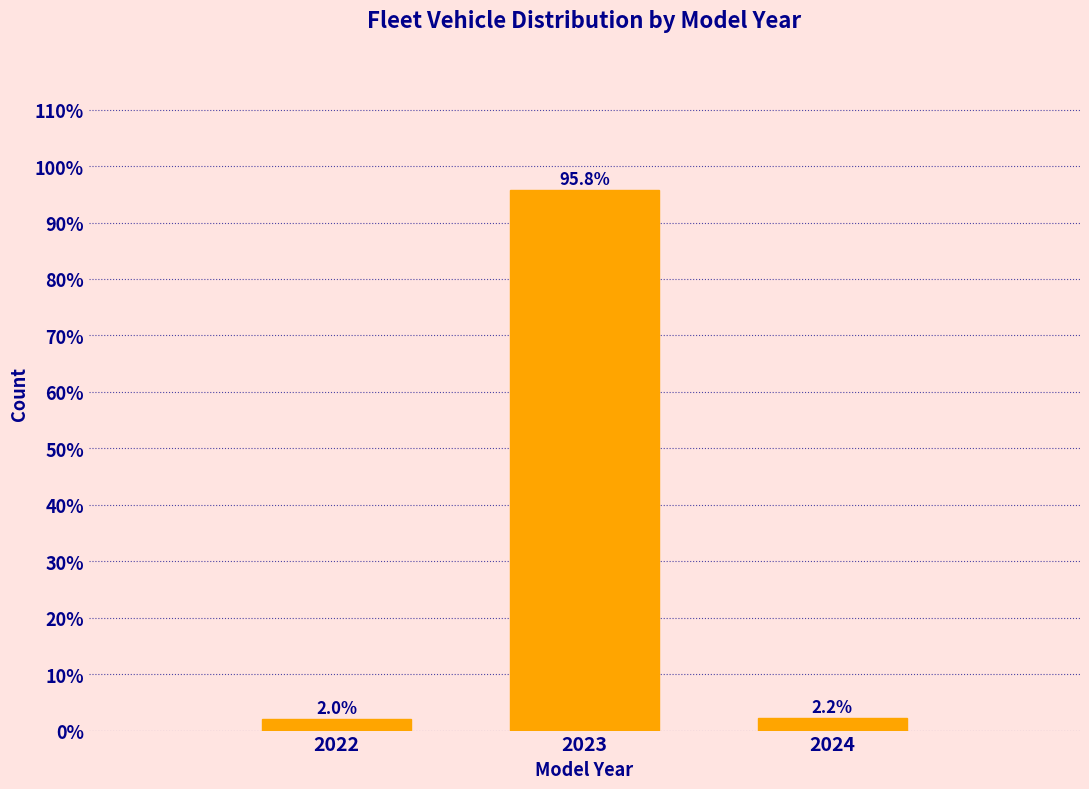

Reading left to right, what are all the values shown in this chart?

2.0	95.8	2.2